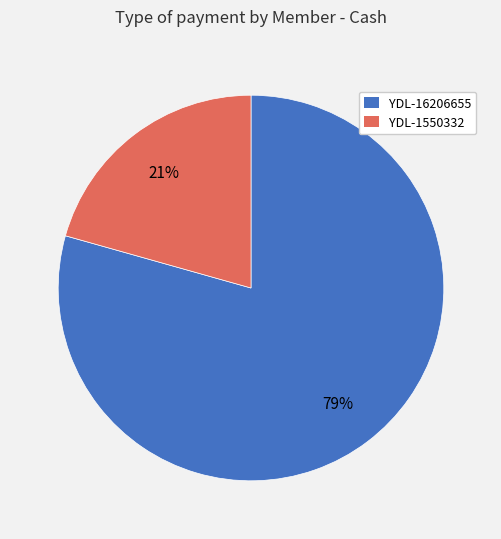

What is the smallest slice in the pie chart?

YDL-1550332